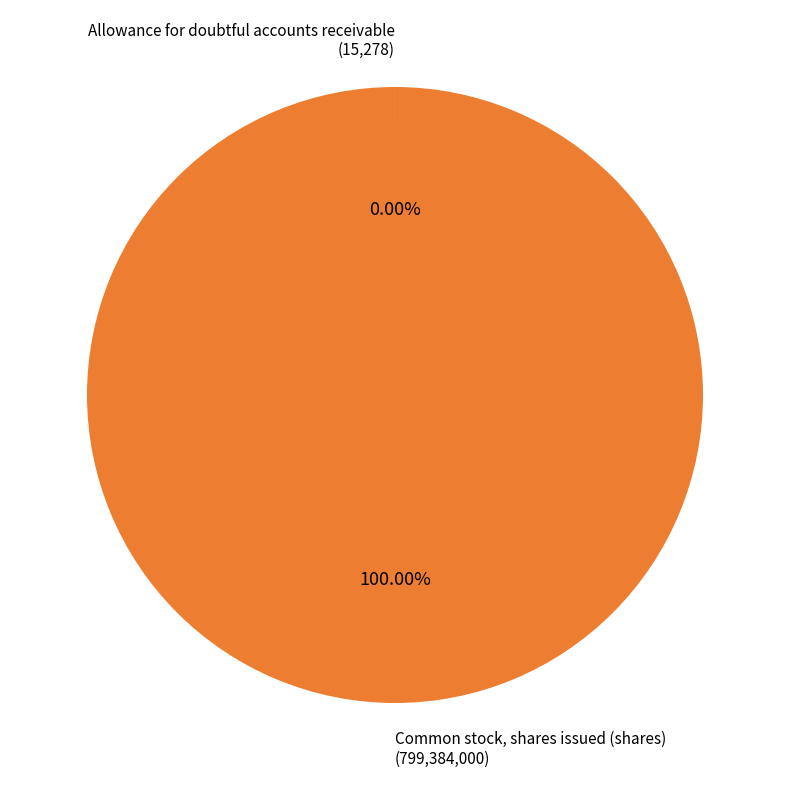

To the nearest percent, what is the difference between the largest and smallest slice percentages?

100%